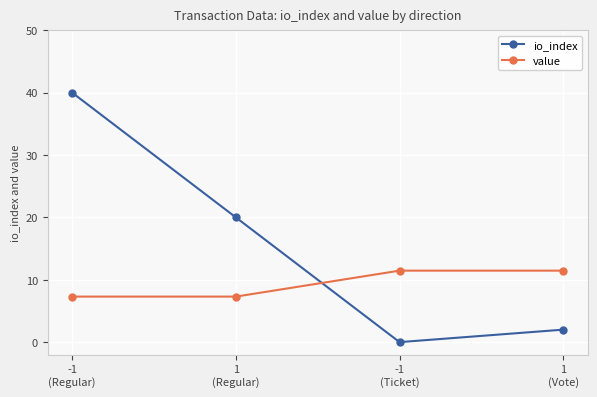

Reading left to right, list all the values displayed in this chart.

io_index: 40.0	20.0	0.0	2.0
value: 7.3	7.3	11.5	11.5